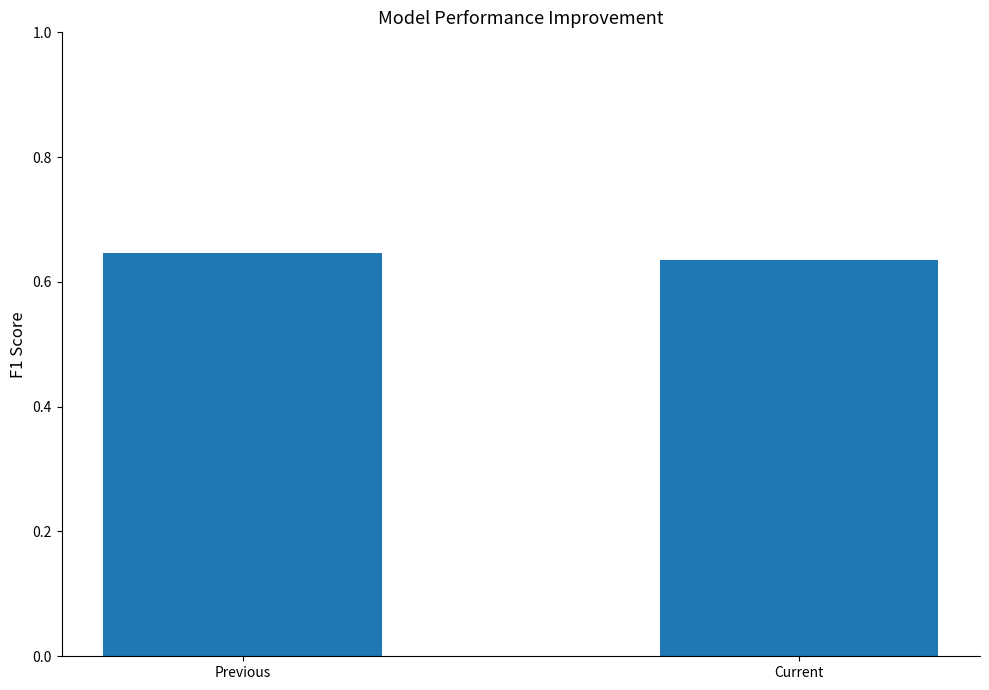

What is the label of the 2nd bar from the left?

Current